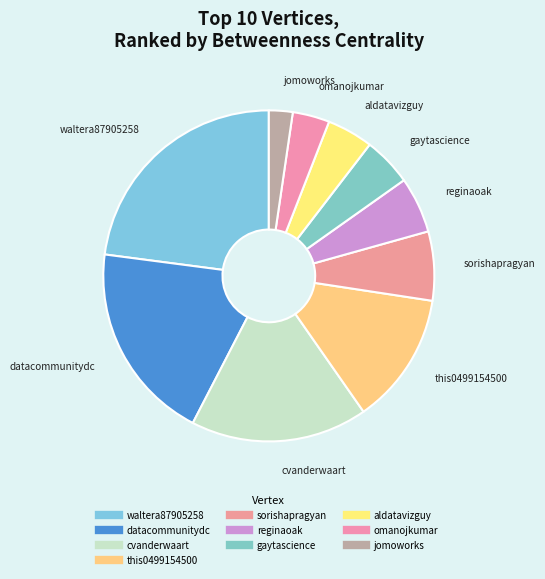

Which slice is the smallest?

jomoworks